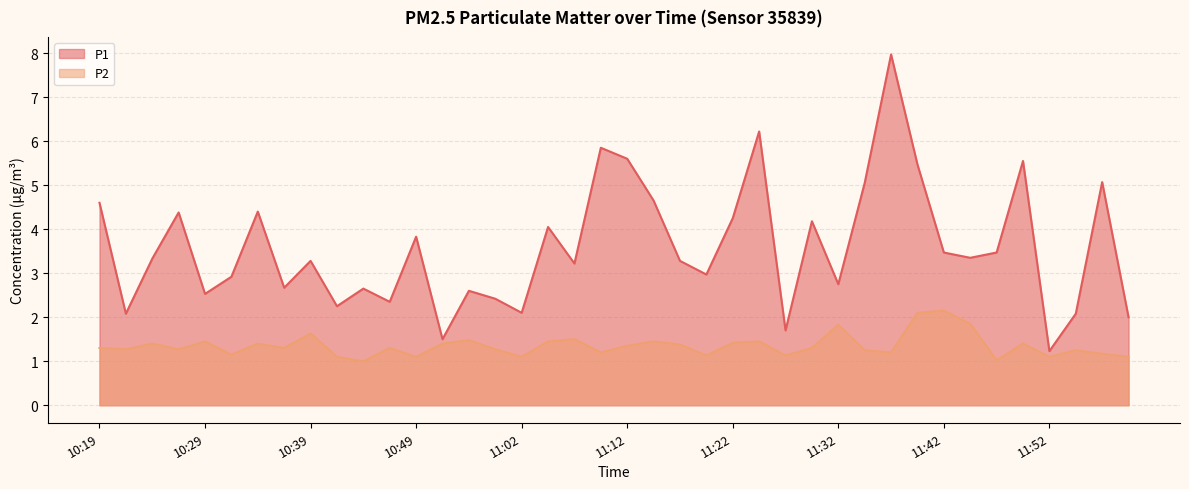

What is the value of the P2 point at the 29th from the left?

1.8